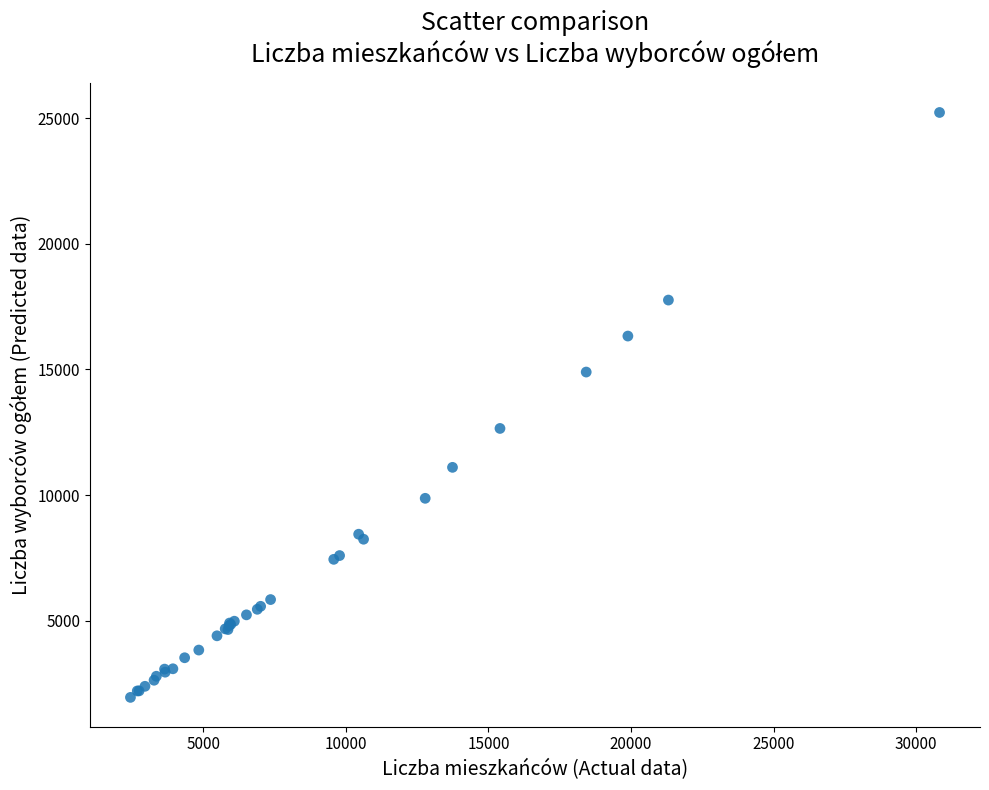

What Y value in the scatter plot is closest to 13588?

12653